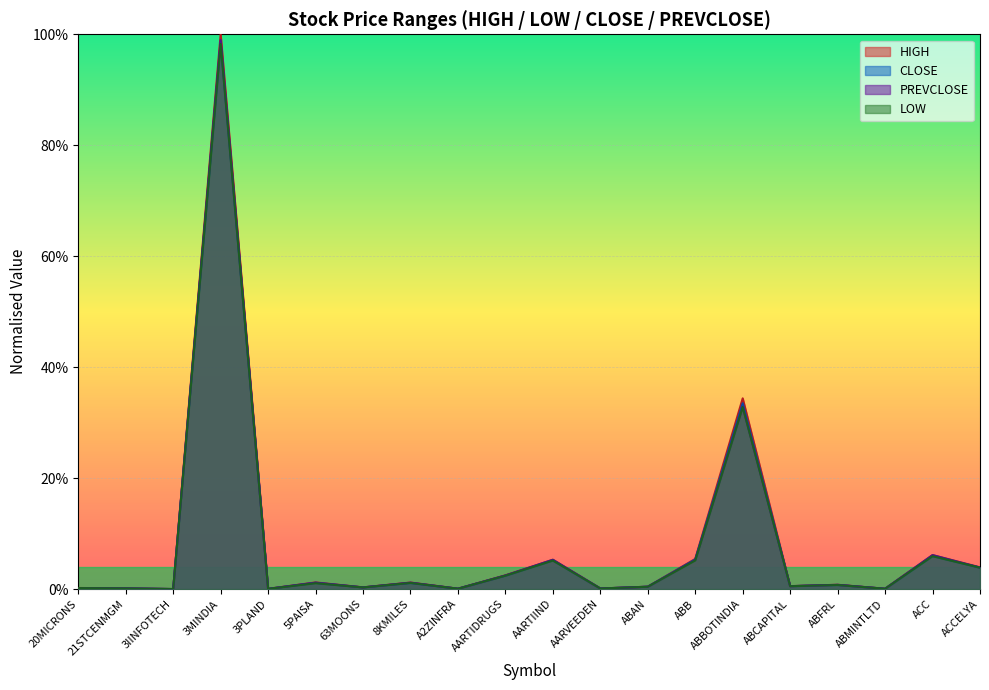

At which label does CLOSE reach its peak?

3MINDIA